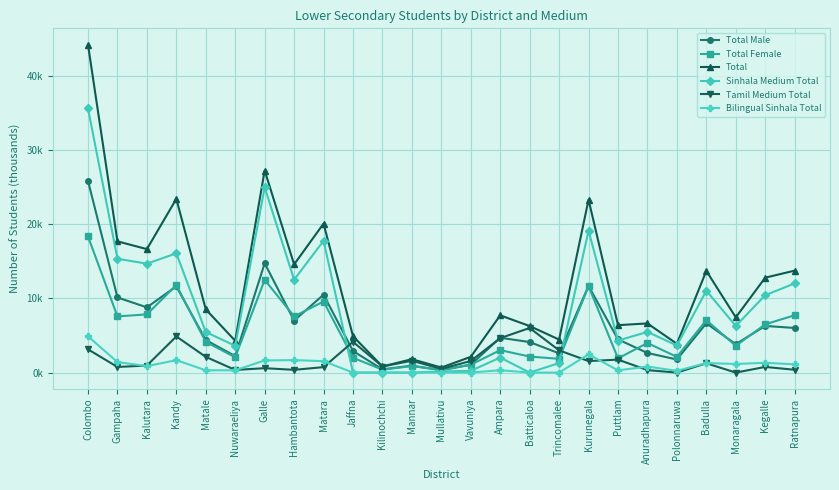

Does the chart have visible grid lines?

Yes